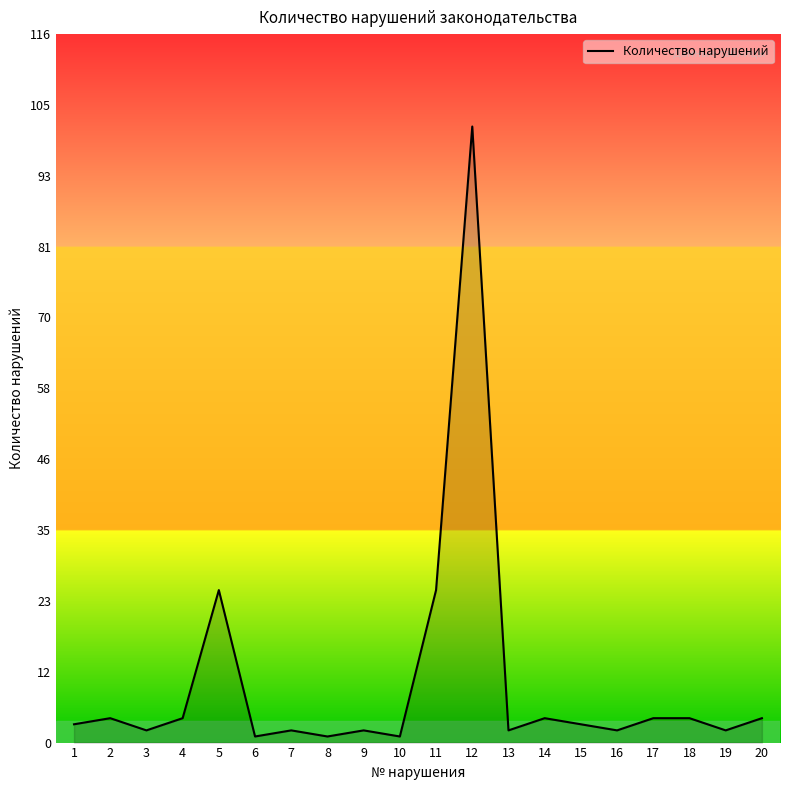

What is the sum of all values?

196